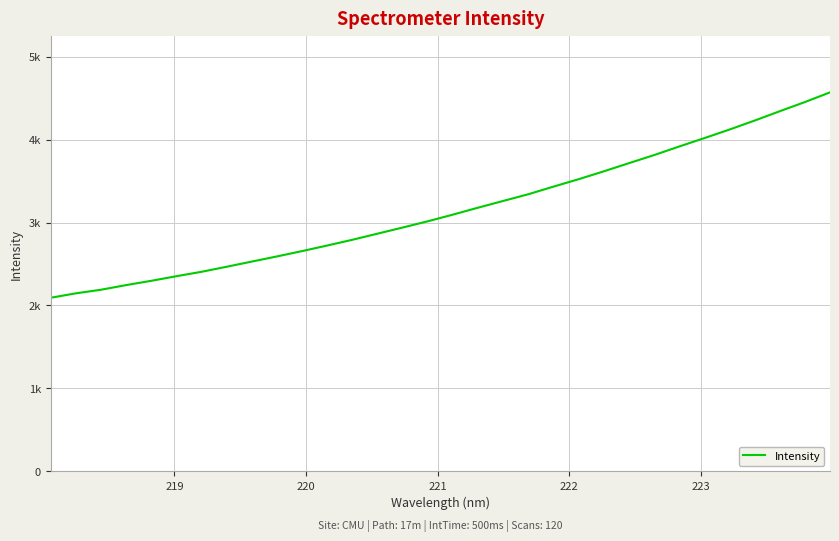

Is this an area chart (filled region under the line)?

No